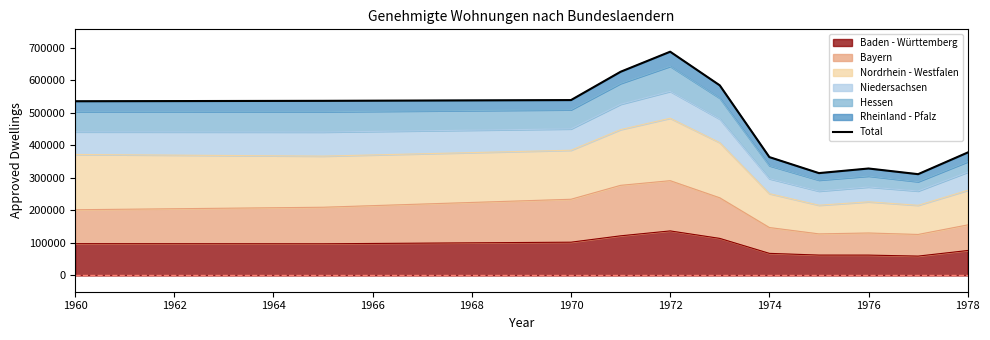

Does the chart have visible grid lines?

No